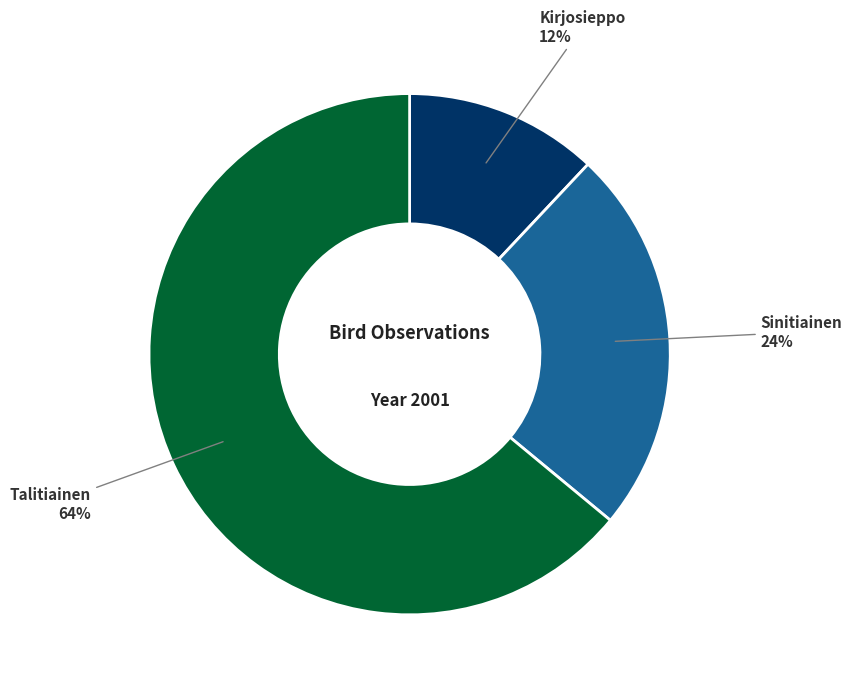

Does any single category account for the majority?

Yes